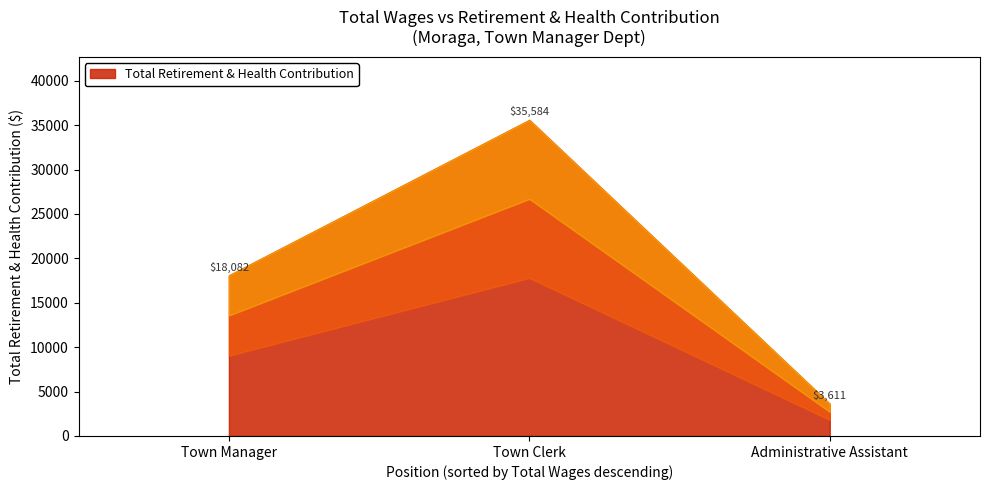

At which category does the chart reach its peak across all series?

Town Clerk